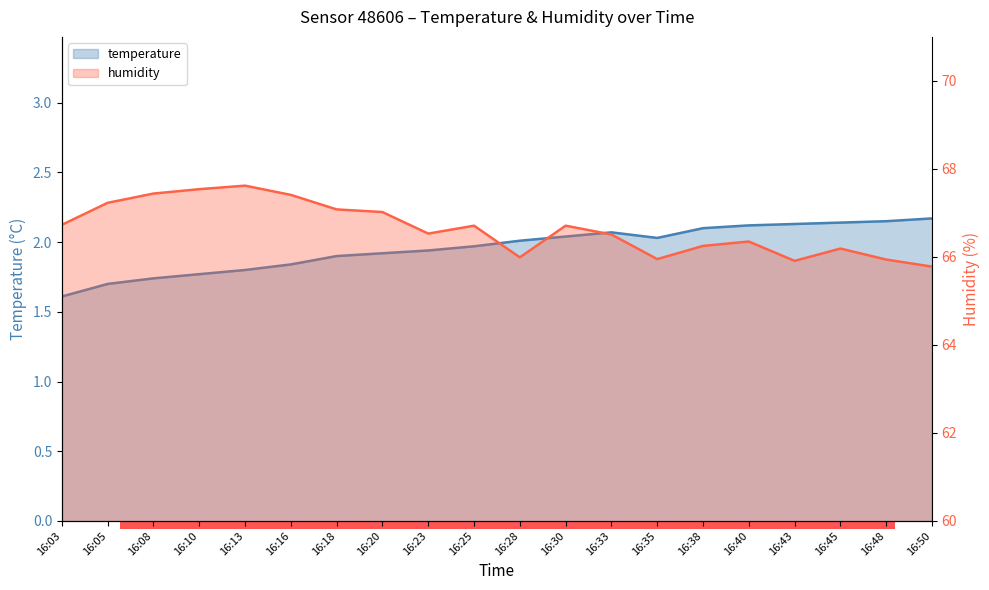

Reading right to left, extract all data points from this chart.

temperature: 16:50=2.2	16:48=2.1	16:45=2.1	16:43=2.1	16:40=2.1	16:38=2.1	16:35=2.0	16:33=2.1	16:30=2.0	16:28=2.0	16:25=2.0	16:23=1.9	16:20=1.9	16:18=1.9	16:16=1.8	16:13=1.8	16:10=1.8	16:08=1.7	16:05=1.7	16:03=1.6
humidity: 16:50=65.8	16:48=65.9	16:45=66.2	16:43=65.9	16:40=66.3	16:38=66.2	16:35=66.0	16:33=66.5	16:30=66.7	16:28=66.0	16:25=66.7	16:23=66.5	16:20=67.0	16:18=67.1	16:16=67.4	16:13=67.6	16:10=67.5	16:08=67.4	16:05=67.2	16:03=66.7